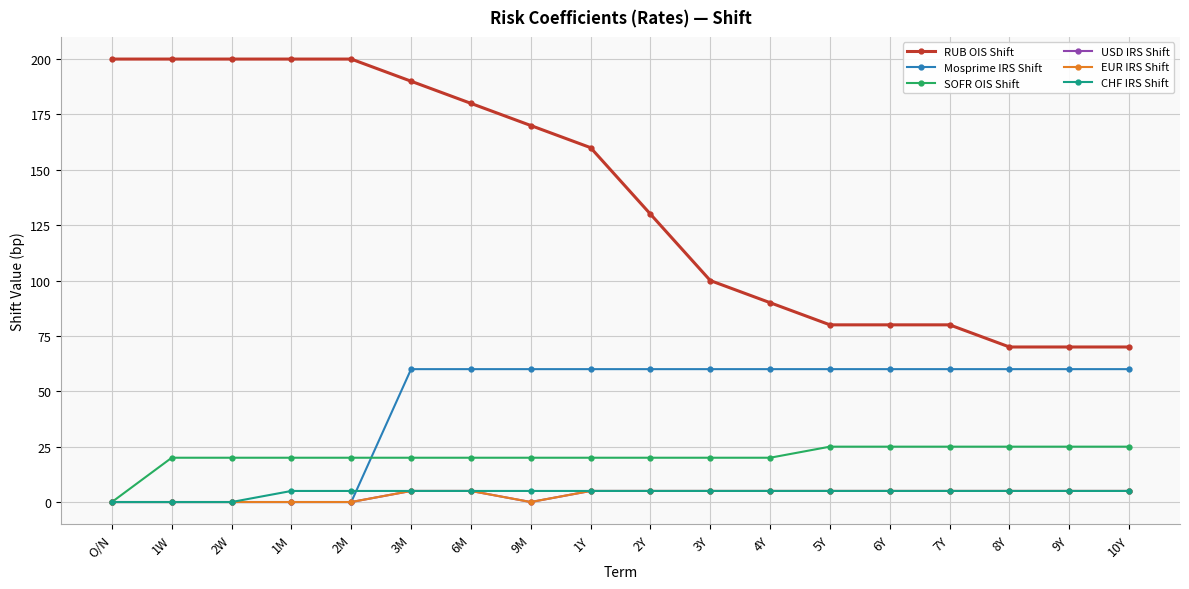

Does the chart have visible grid lines?

Yes